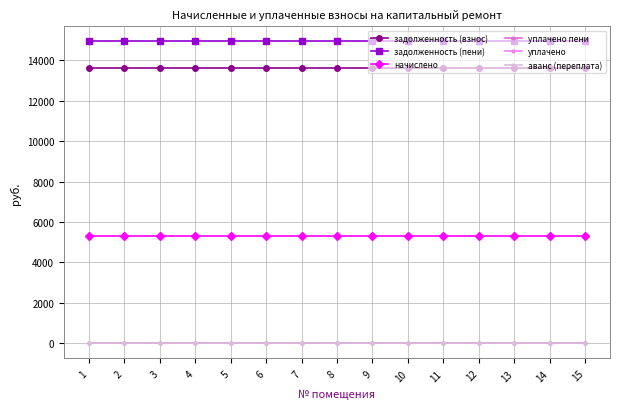

Does the chart have visible grid lines?

Yes